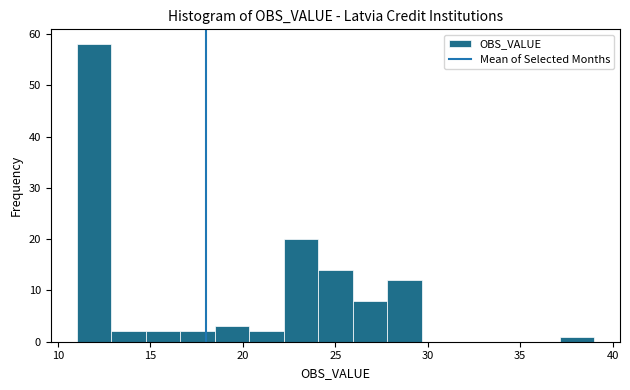

Read against the x-axis, roughly where is the centre of the tallest bar?

12.0